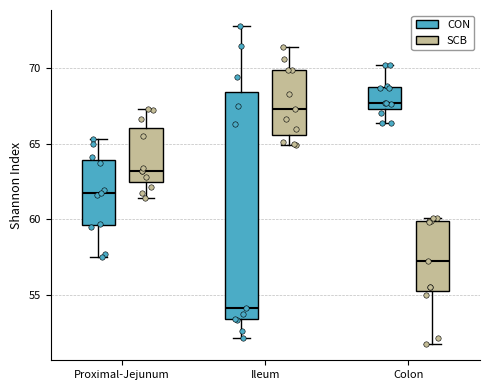

Where does the upper whisker of the box for Colon (CON) end on the y-axis? The values are not printed on the chart, so give them approximately, as read against the axis.

70.0